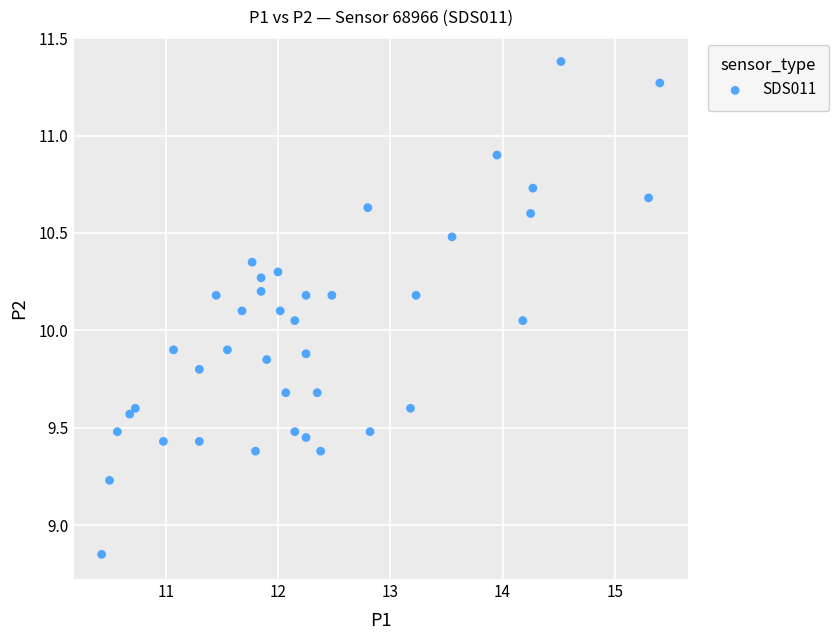

What is the range of X values (max minus min)?

5.0